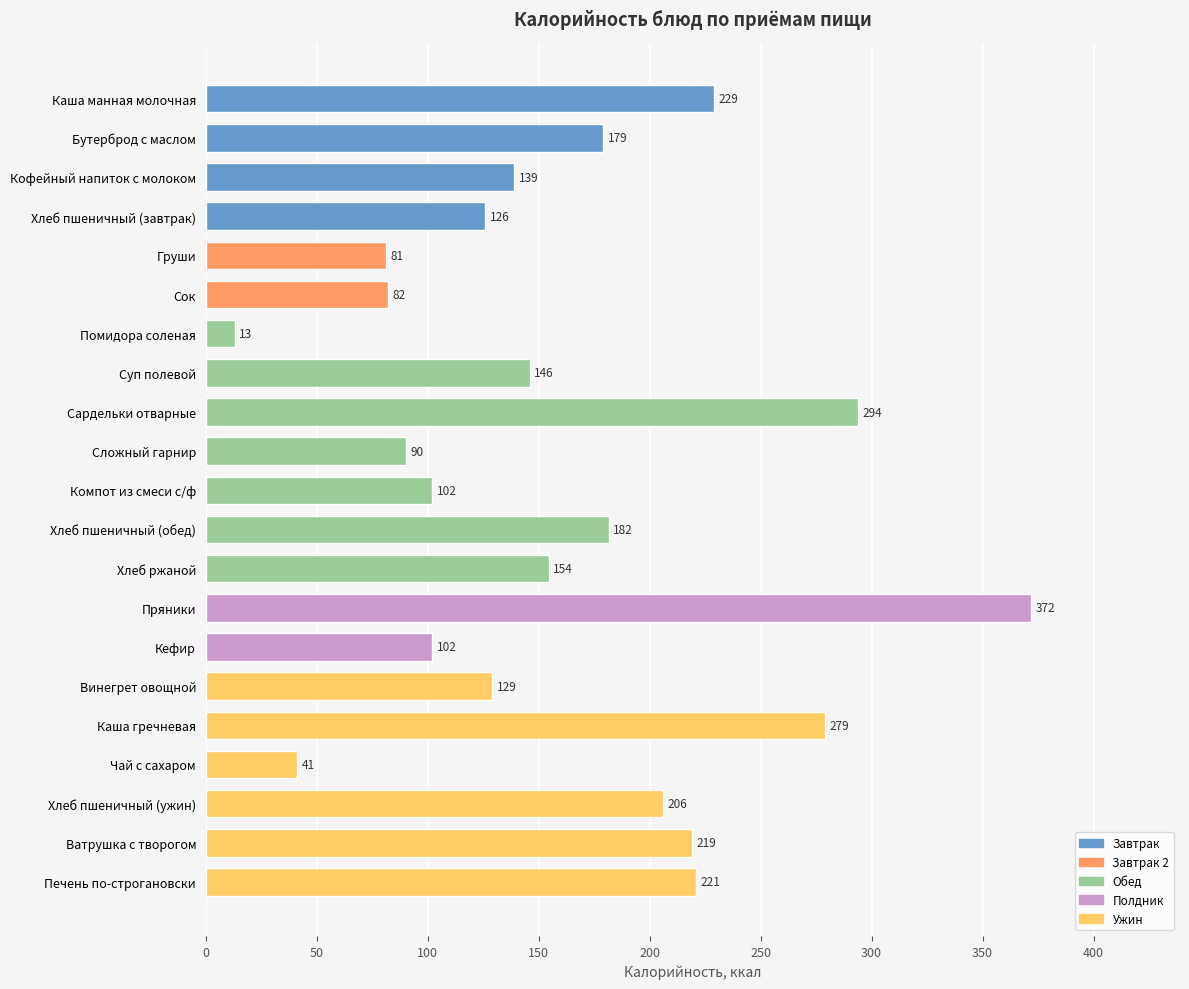

What is the sum of the values at Суп полевой and Помидора соленая?

159.0